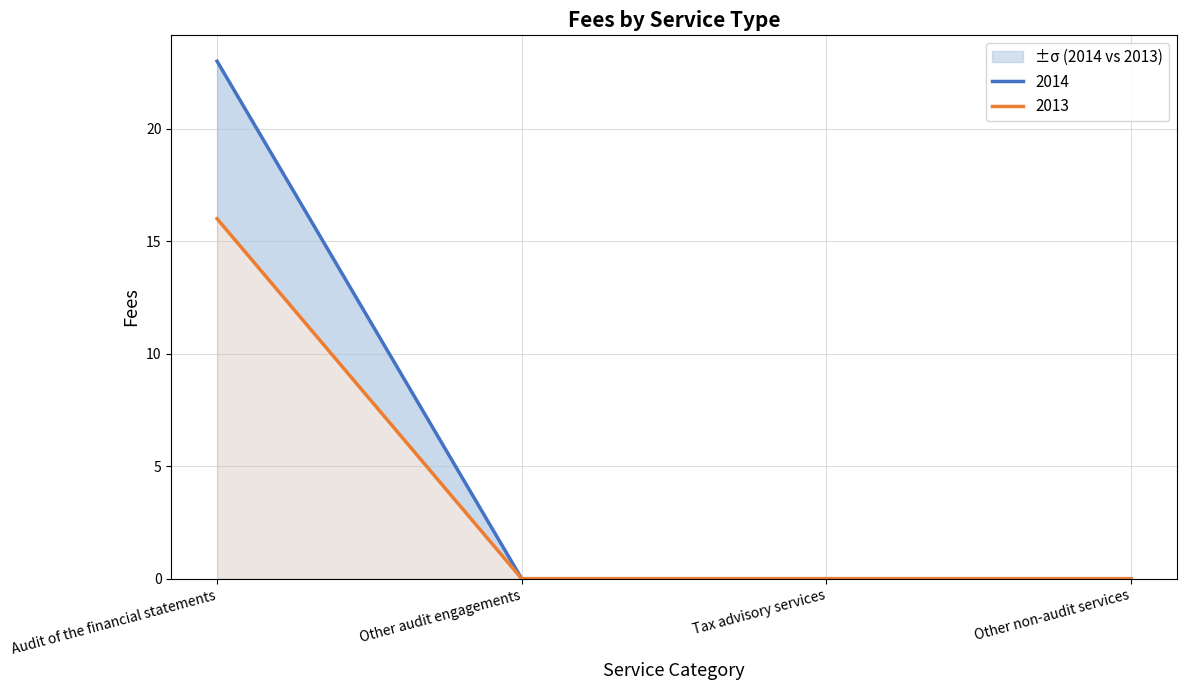

The value of 2014 at Other audit engagements is 0. True or false?

True